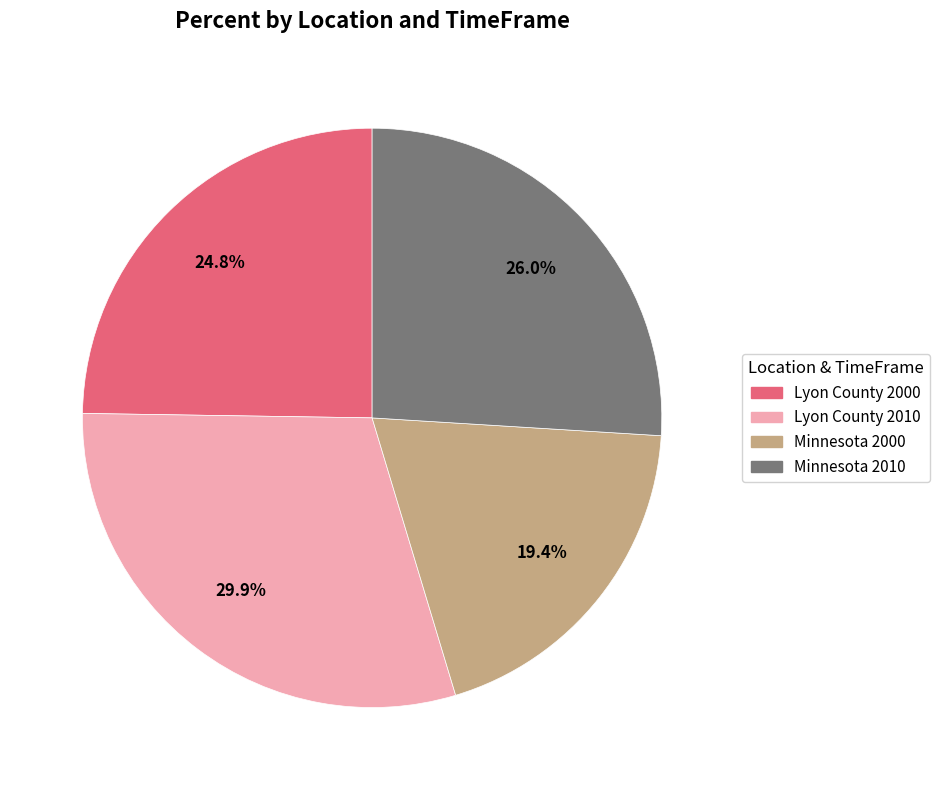

How much of the chart is everything except Lyon County 2010?

70.1%